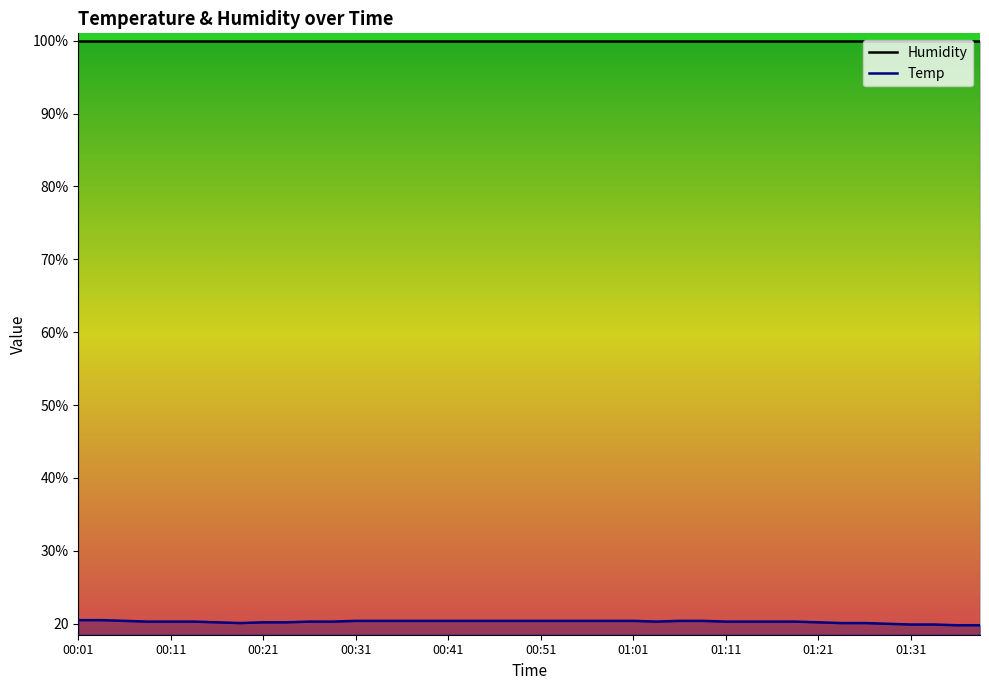

Count the Temp values in the range 20 to 21.

36